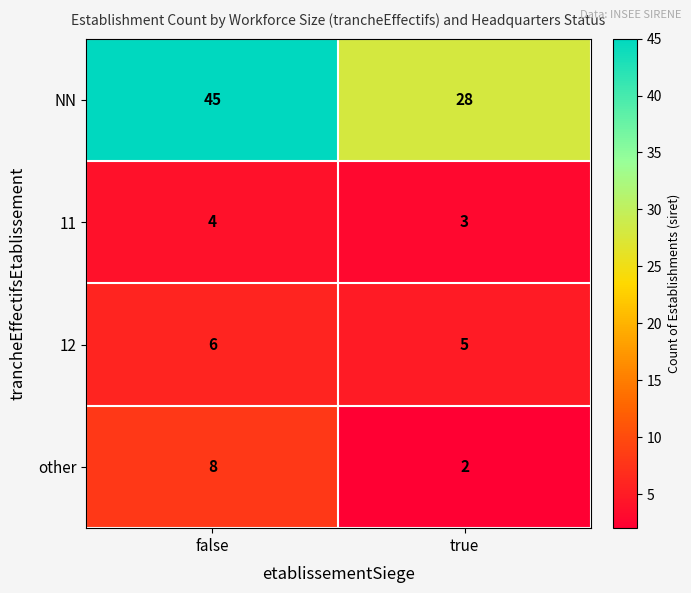

What is the sum of all 12 values?

11